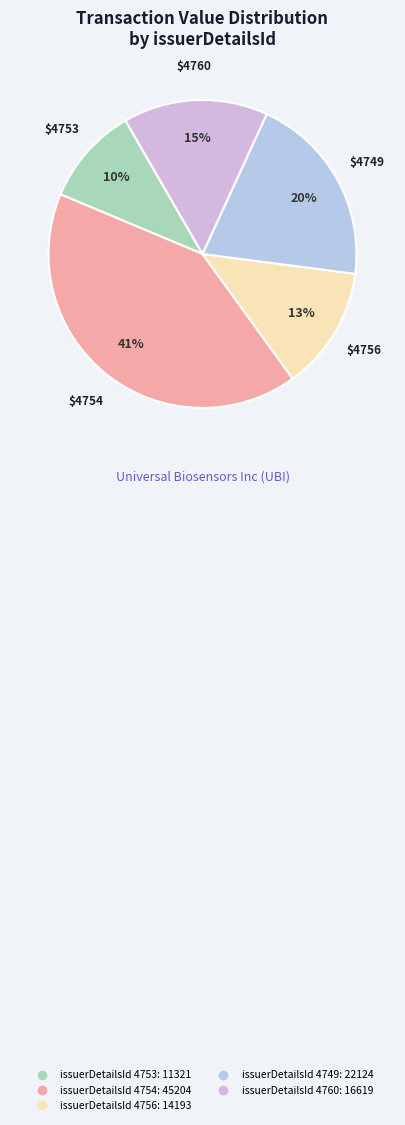

How many slices are in this pie chart?

5